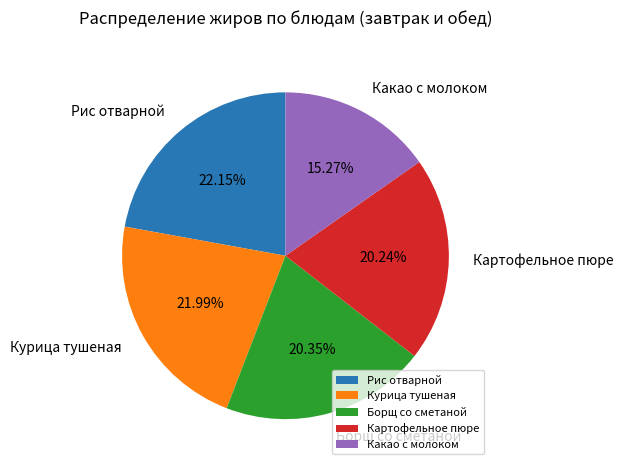

Count the number of slices in the pie.

5